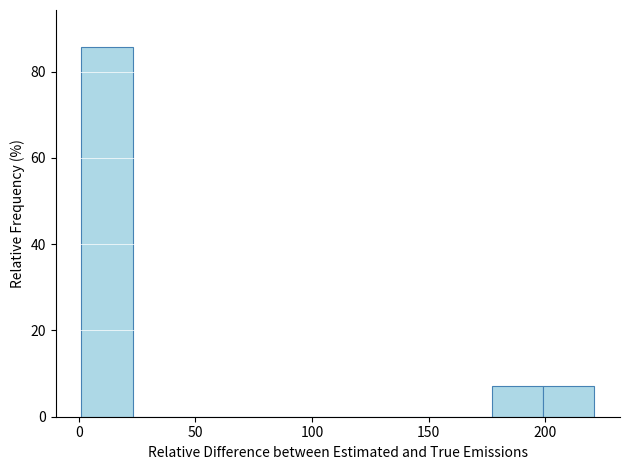

How tall is the bar that spans 199 to 221 on the x-axis? Neither the bar edges nor the heights are printed on the chart, so give them approximately, as read against the axes.

8